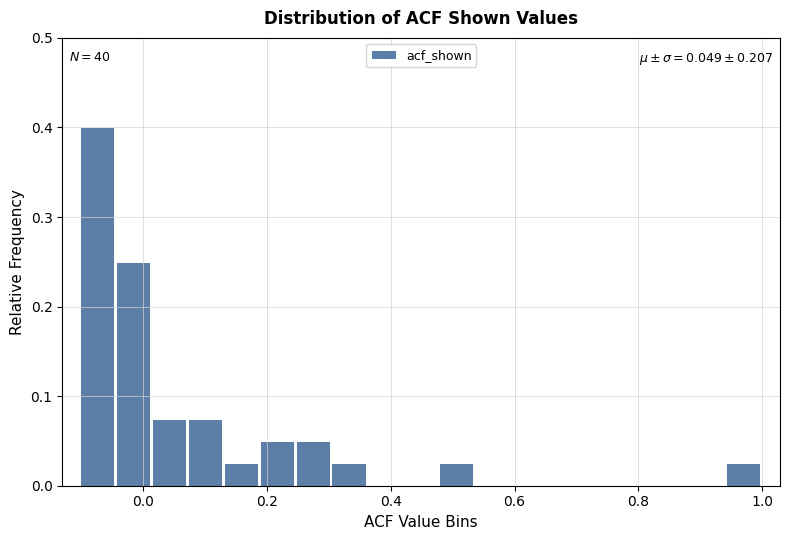

Around what value on the x-axis is the tallest bar? Give the approximate position of its centre, as read against the axis.

-0.08